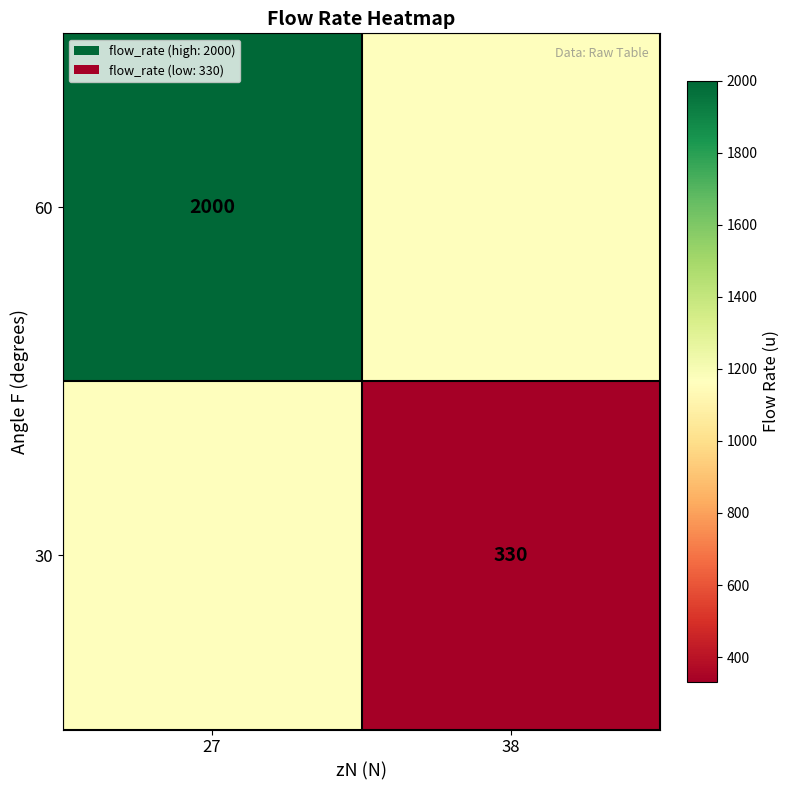

Is it true that 60 equals 828 at 27?

False